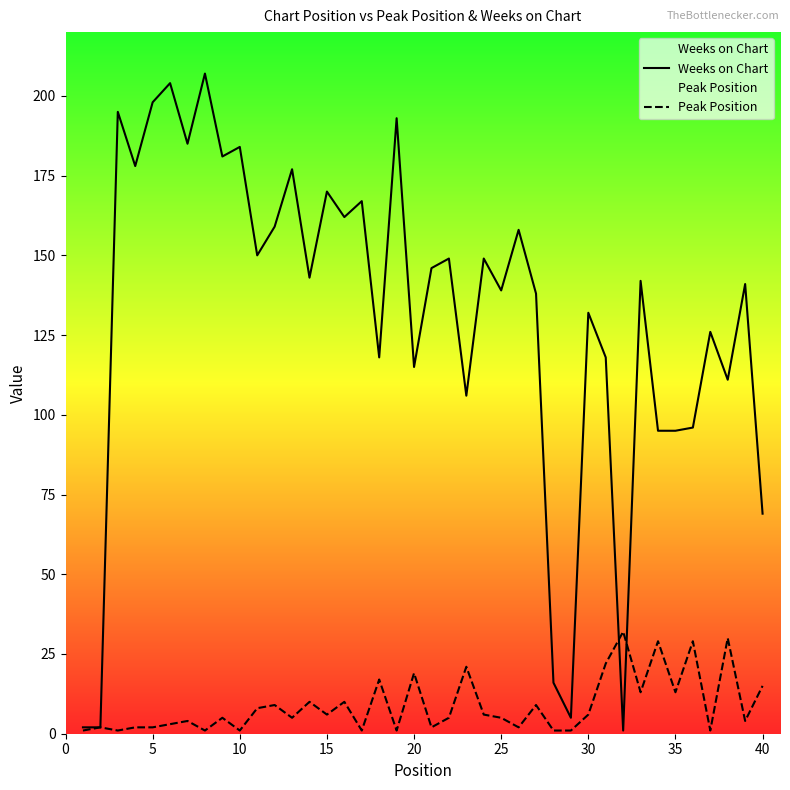

At 25, list the series in order from smallest to largest.

Peak Position, Weeks on Chart